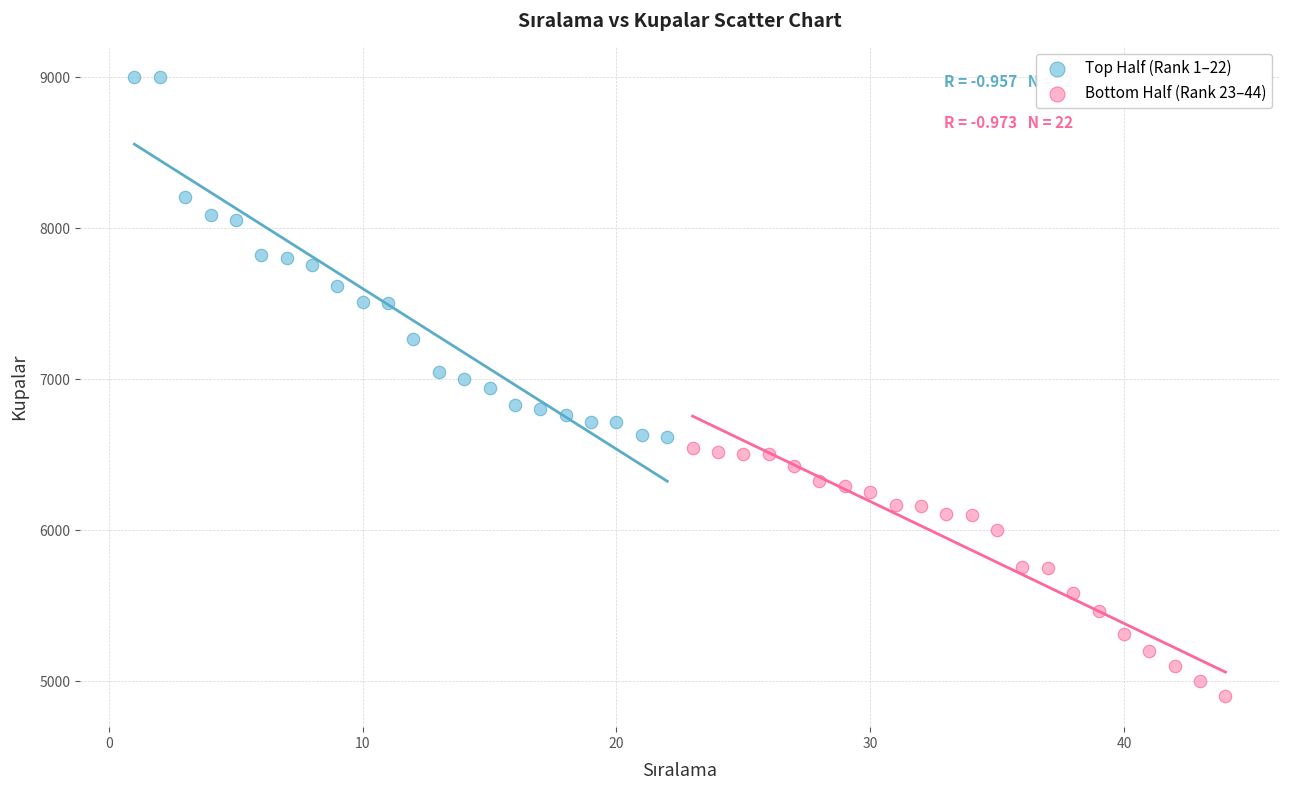

Which series contains the highest Y value?

Top Half (Rank 1–22)